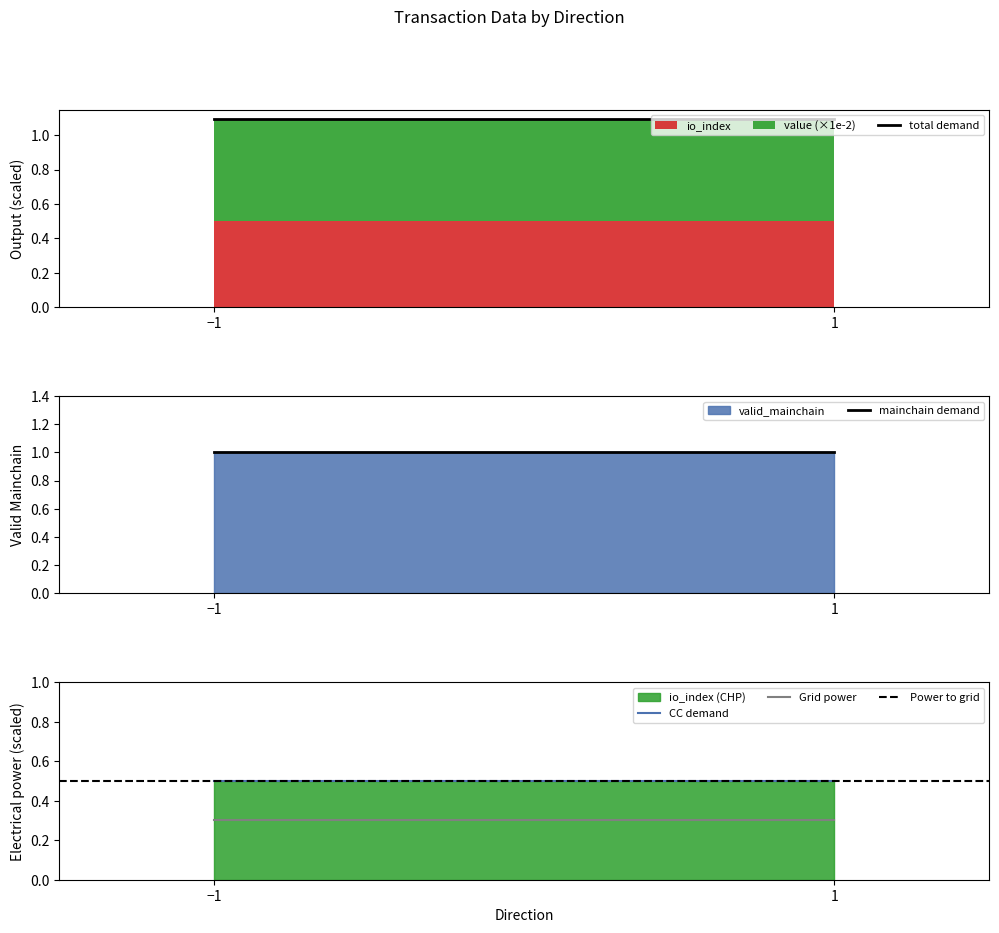

Which category has the lowest value in the CC demand series?

−1